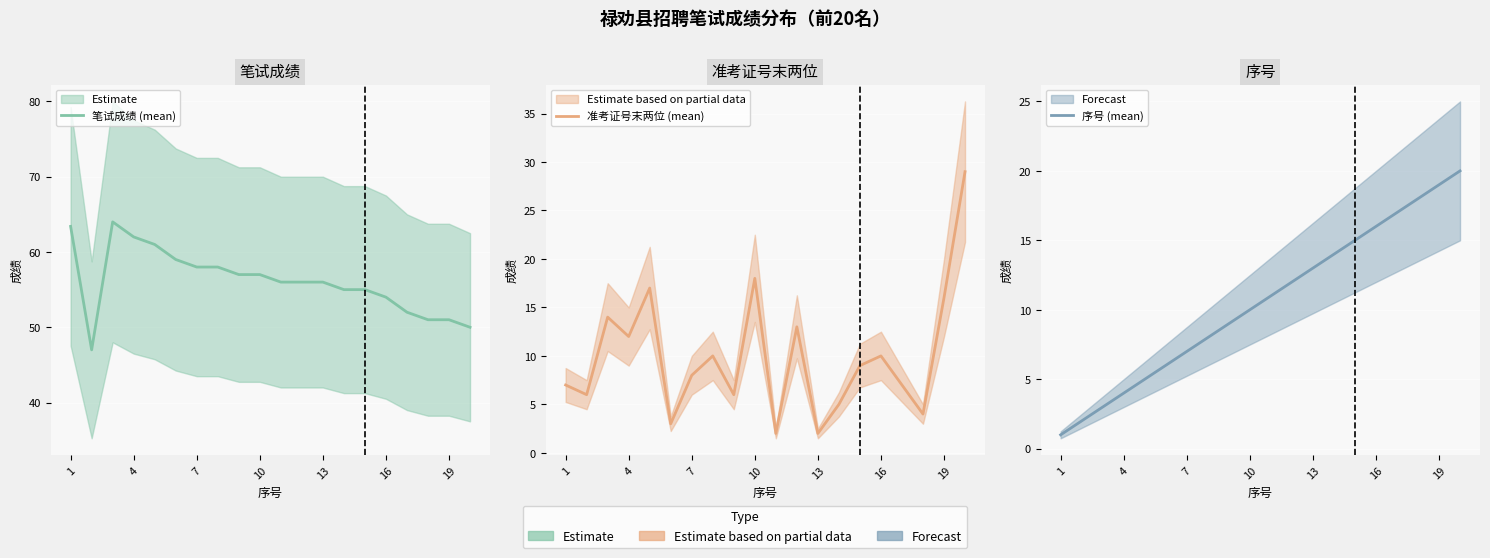

How many values in the 序号 (mean) series exceed 11?

9